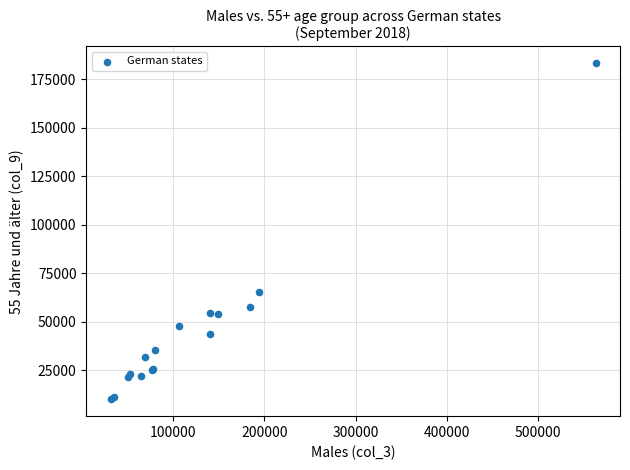

What Y value in the scatter plot is closest to 96567?

65094